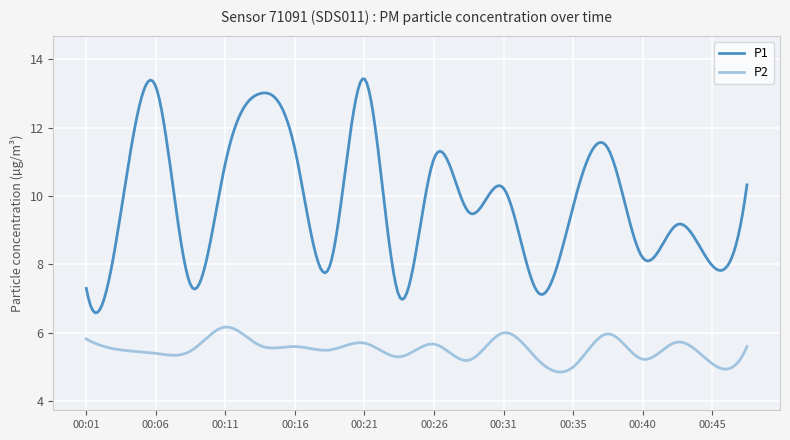

True or false: P1 and P2 intersect in this chart.

False